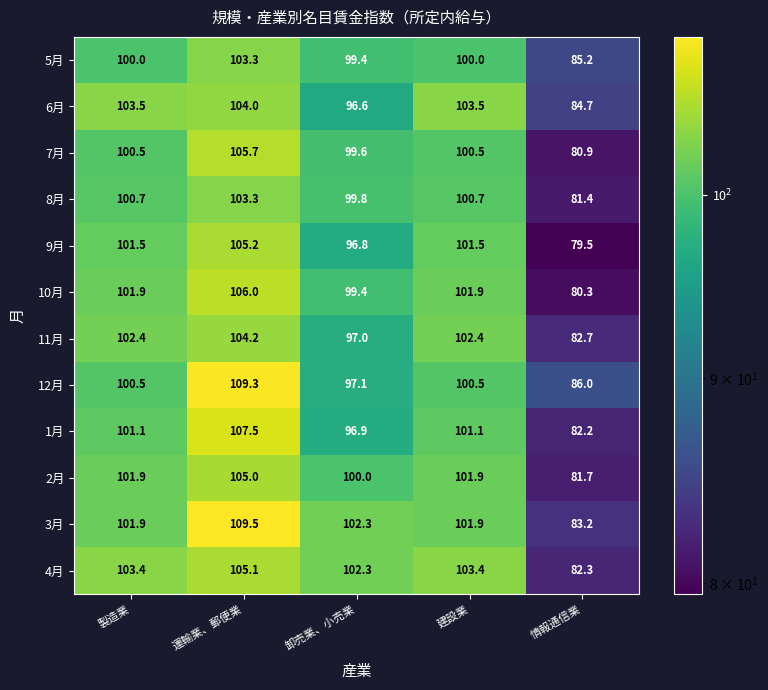

Which series has the widest spread of values?

3月